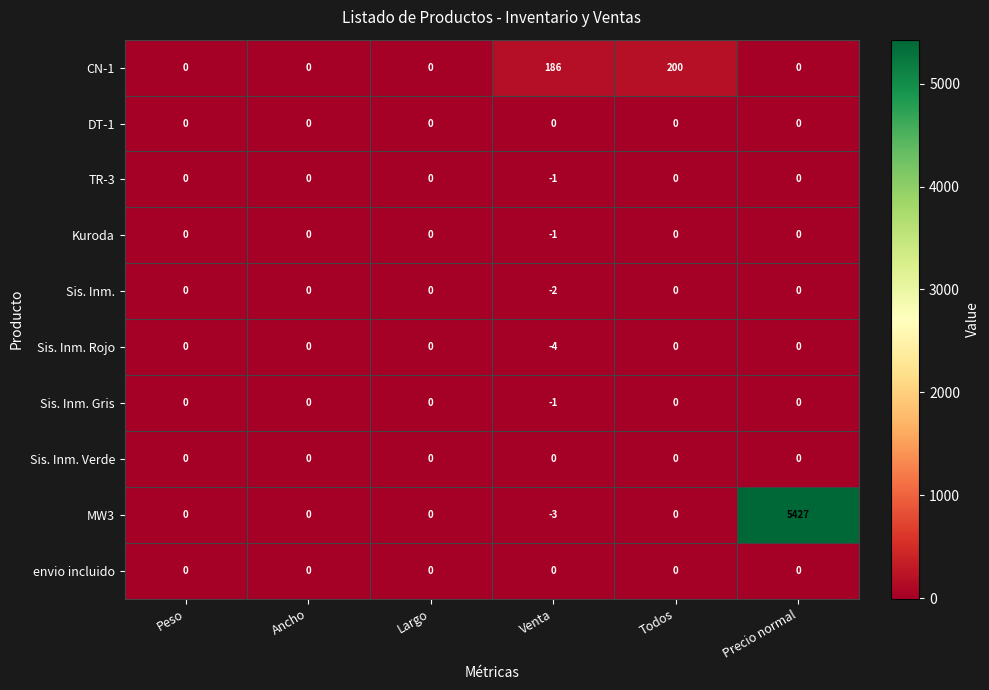

What is the total value across all series at Venta?

174